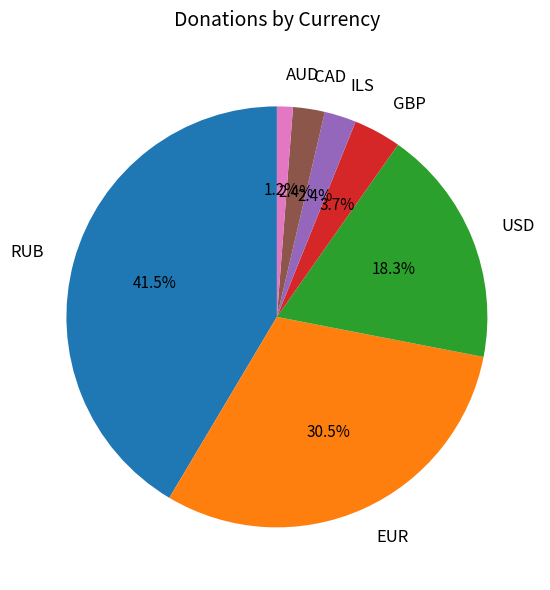

True or false: AUD accounts for 1% of the total.

True